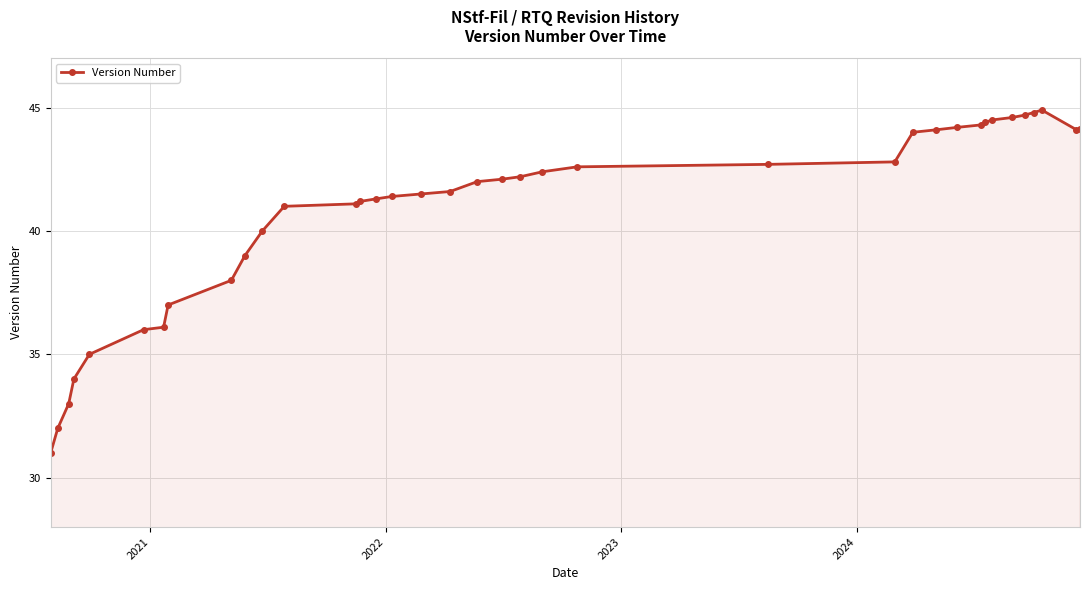

How many lines are shown in the chart?

1